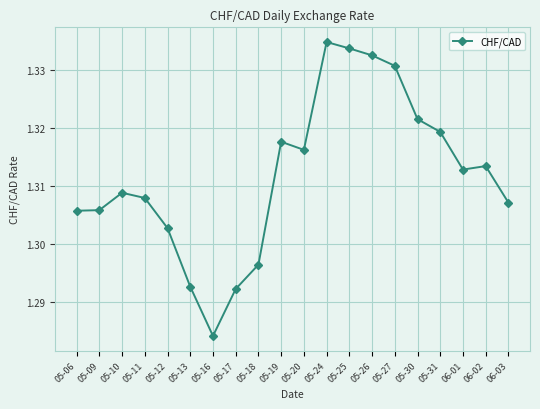

The chart shows a value of 1.8 at 05-11. True or false?

False